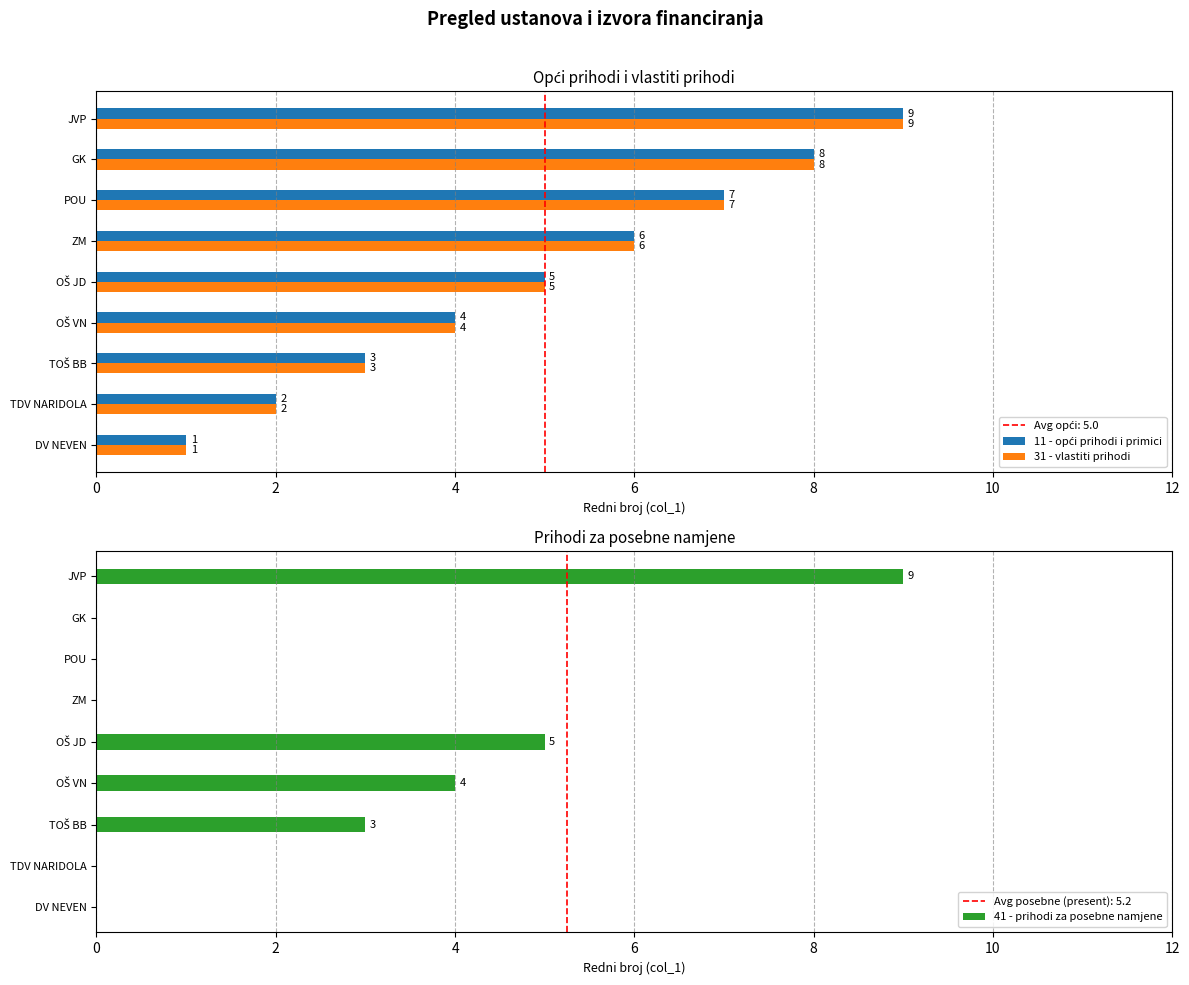

How many 31 - vlastiti prihodi values are between 3 and 7?

5